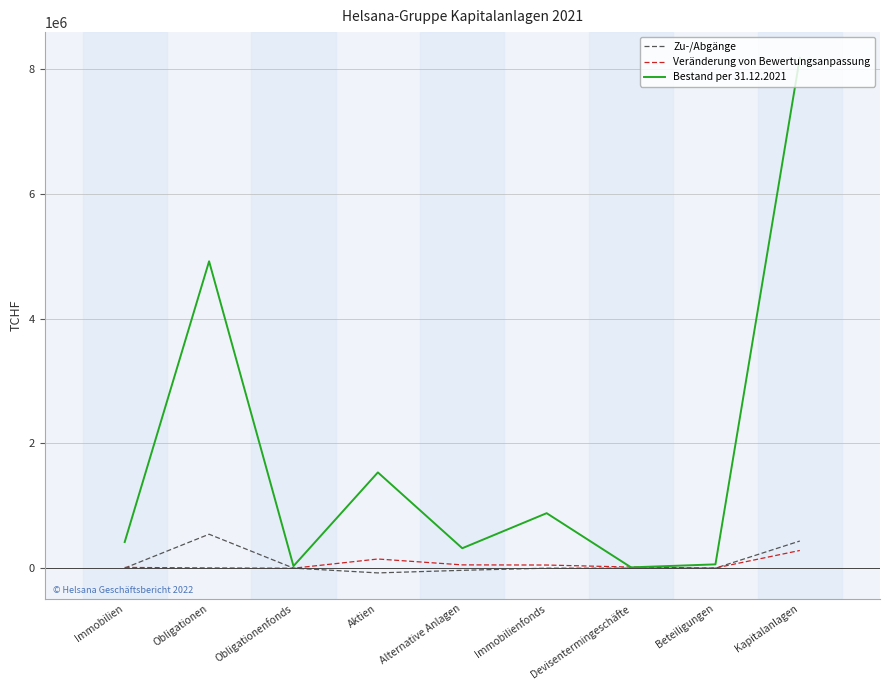

Is this an area chart (filled region under the line)?

No